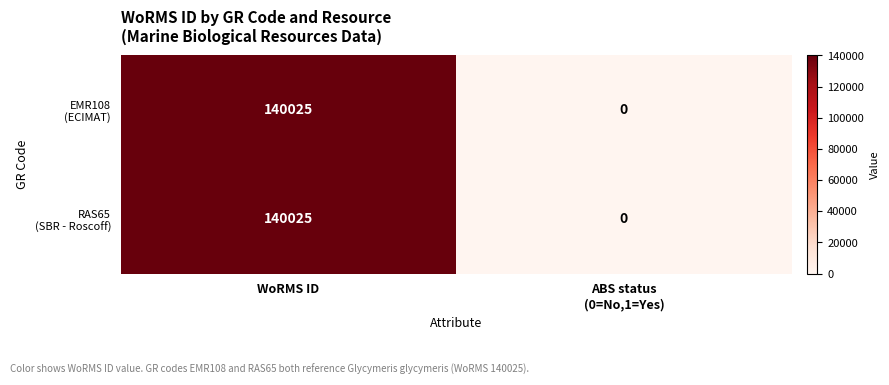

At which category is the sum across all series the highest?

WoRMS ID